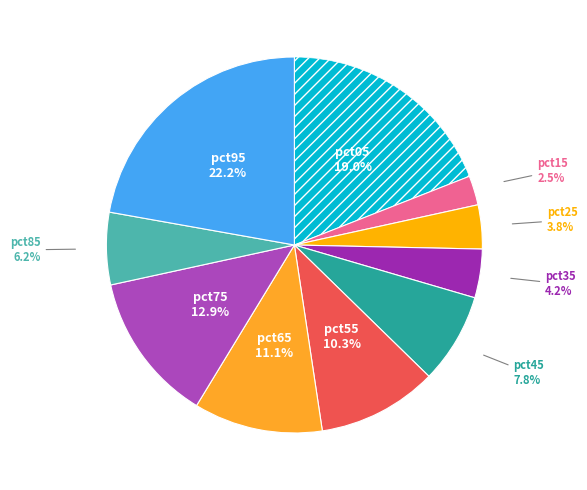

Rank the categories by value from lowest to highest.

pct15, pct25, pct35, pct85, pct45, pct55, pct65, pct75, pct05, pct95